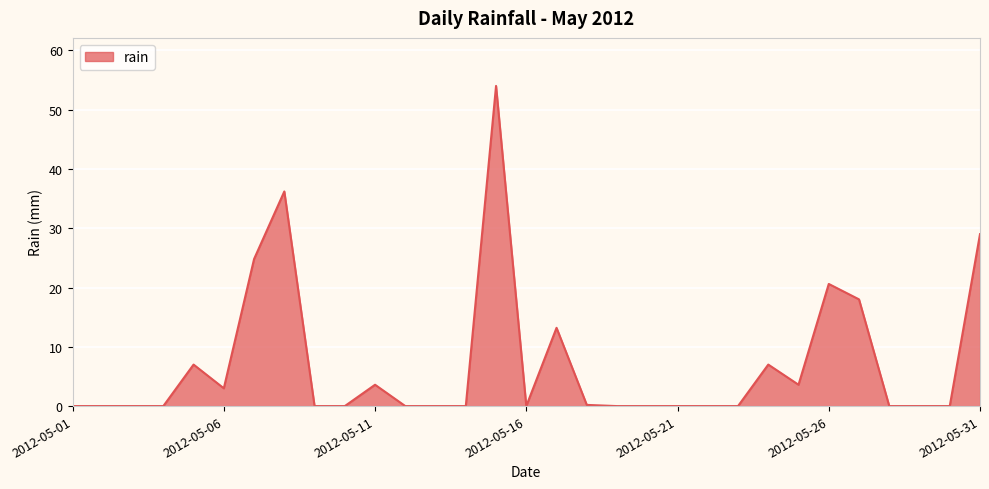

What is the greatest value displayed?

54.0